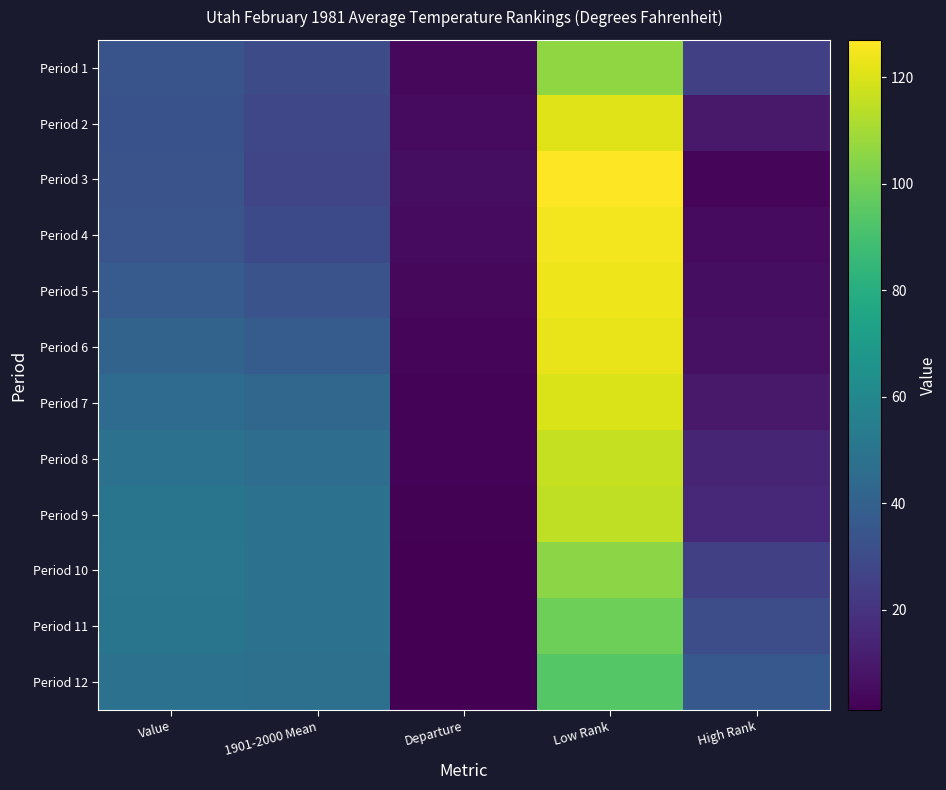

At how many categories does at least one series exceed 17?

4